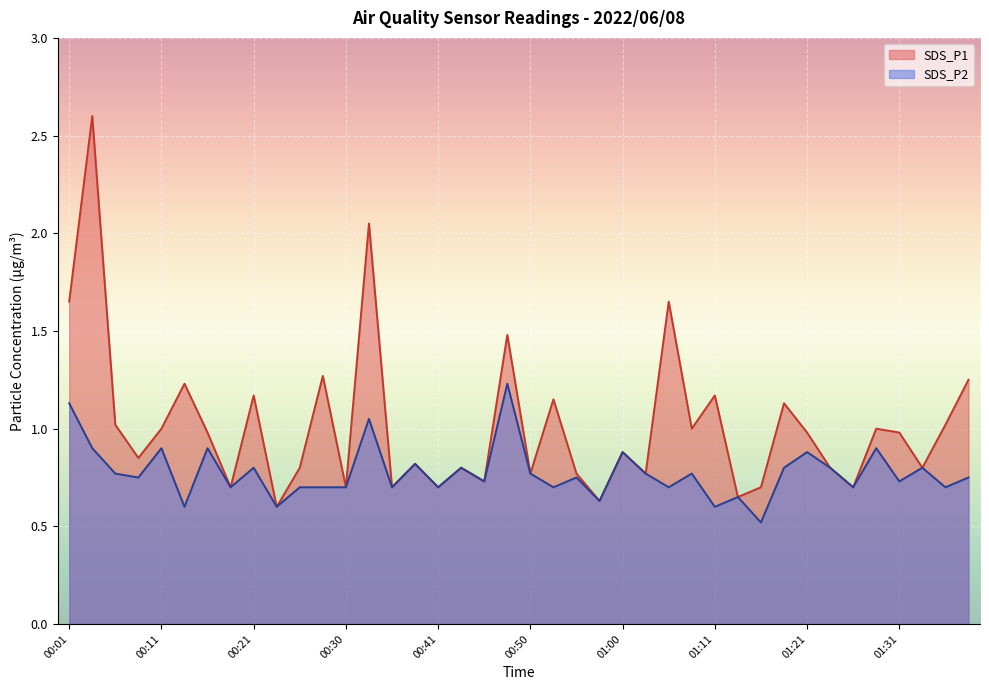

Which series has the largest total across all categories?

SDS_P1